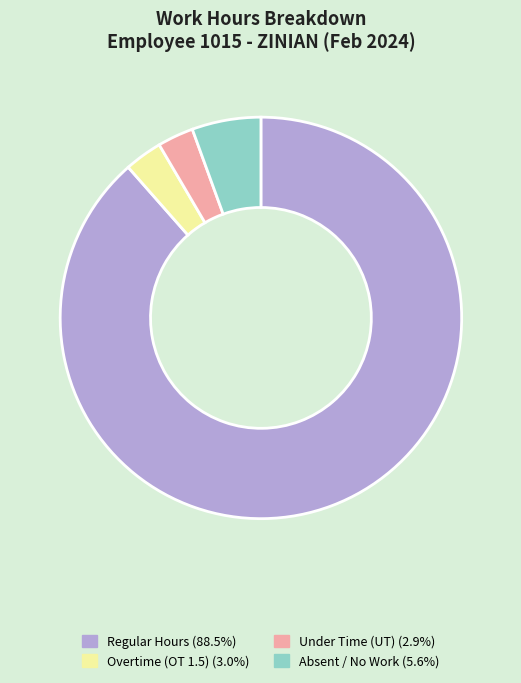

Is there any slice that represents more than half of the pie?

Yes